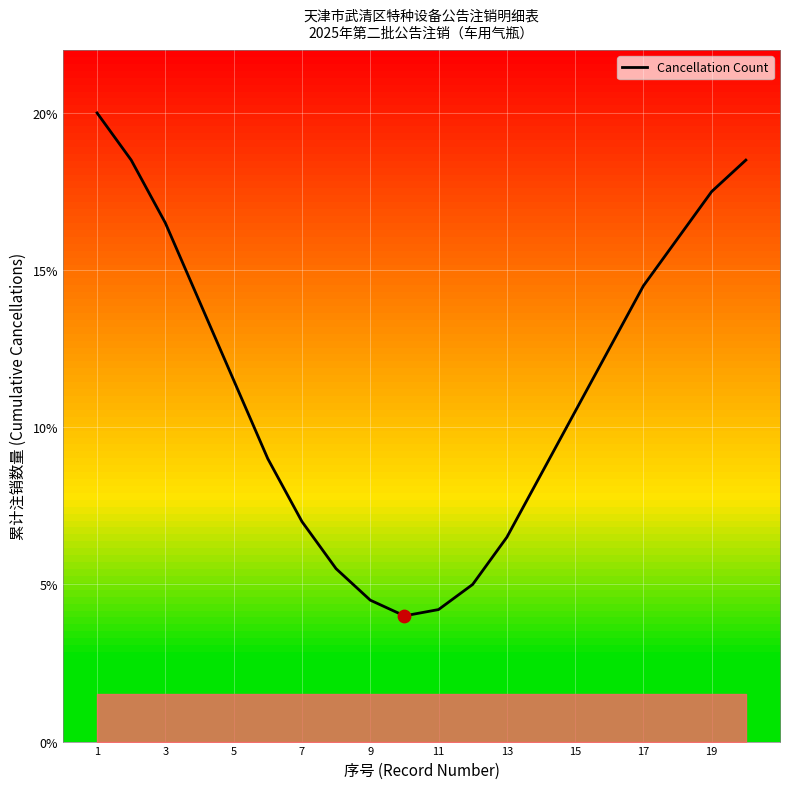

What is the minimum value shown in the chart?

4.0